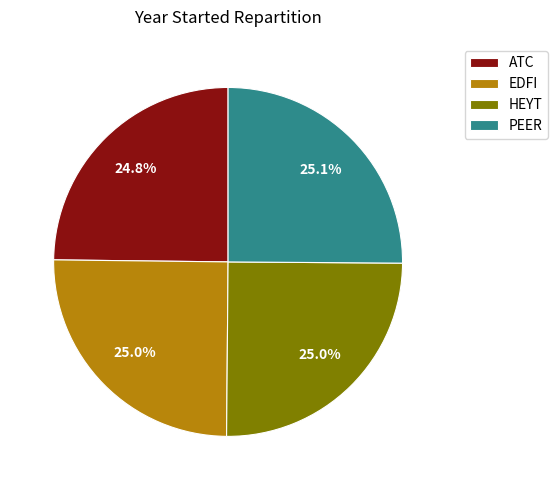

Count the number of slices in the pie.

4